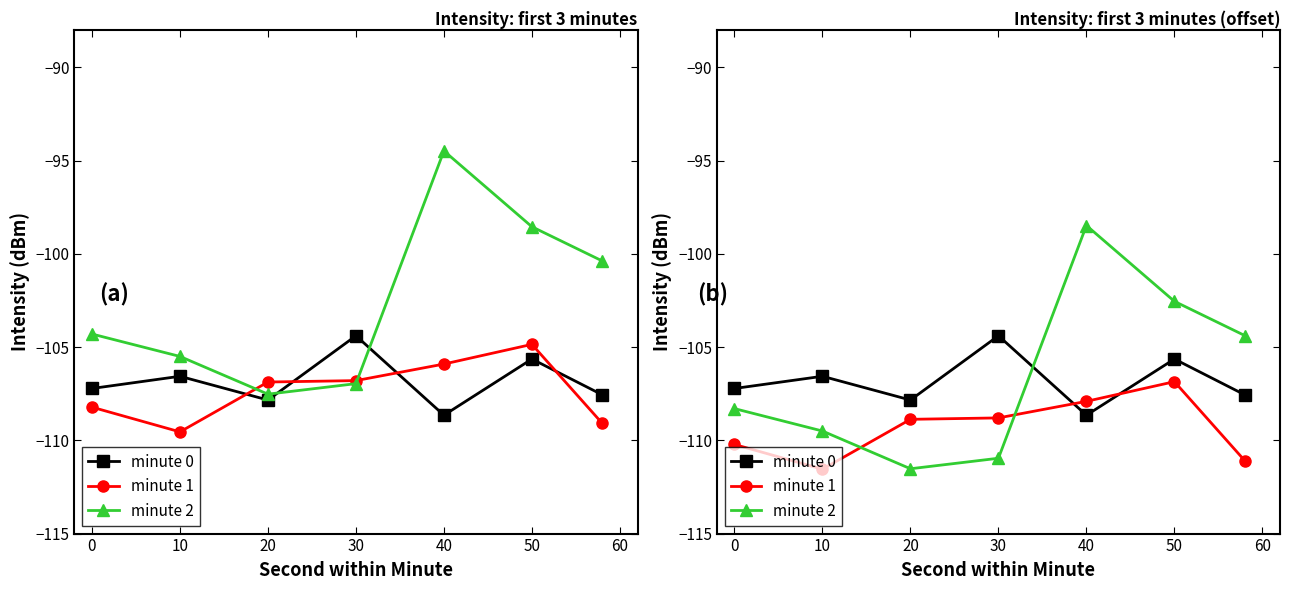

Is it true that minute 2 equals -175.4 at 0?

False